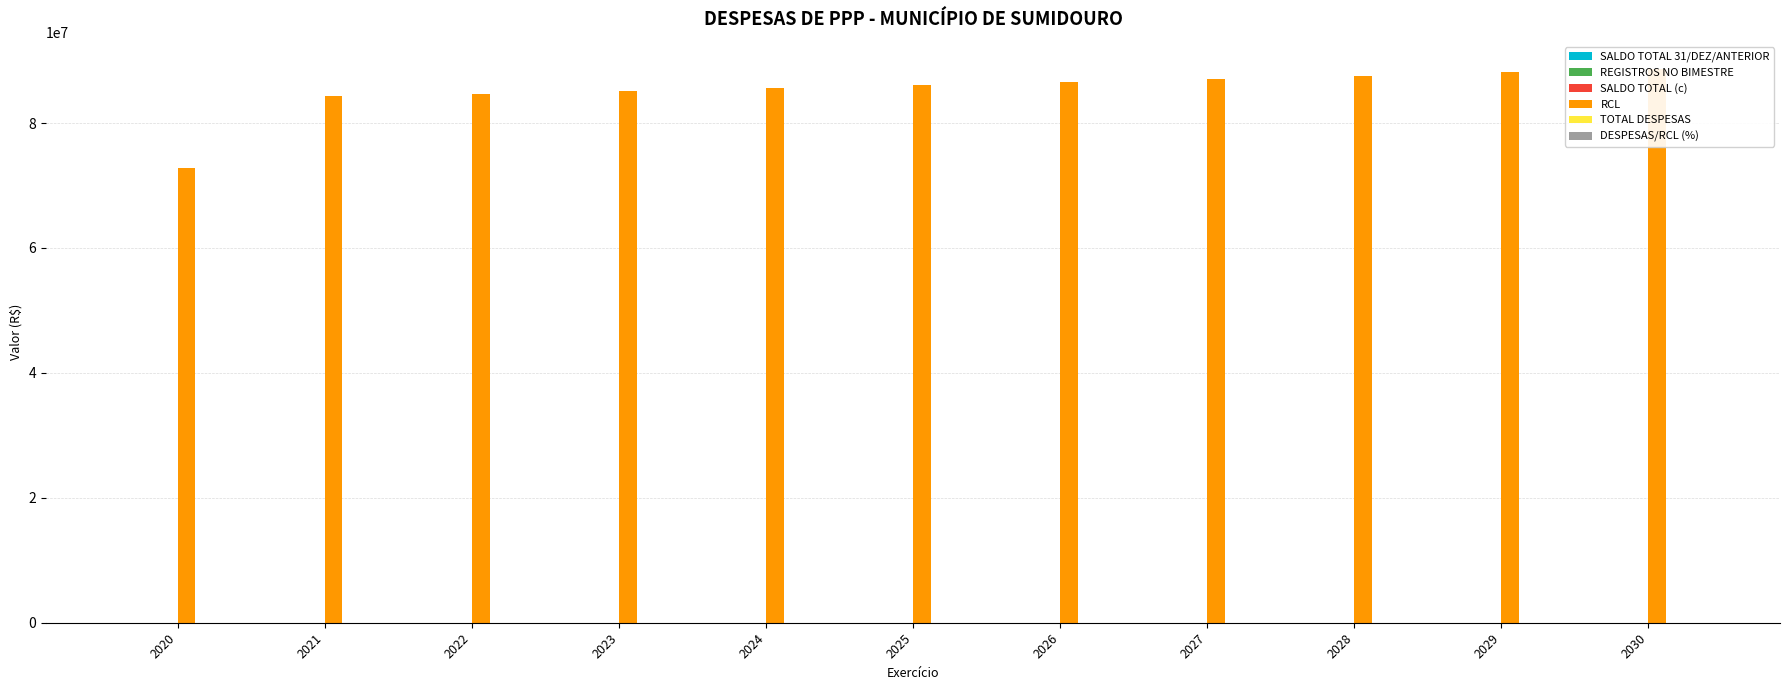

Which has a higher value, 2022 or 2023?

2022